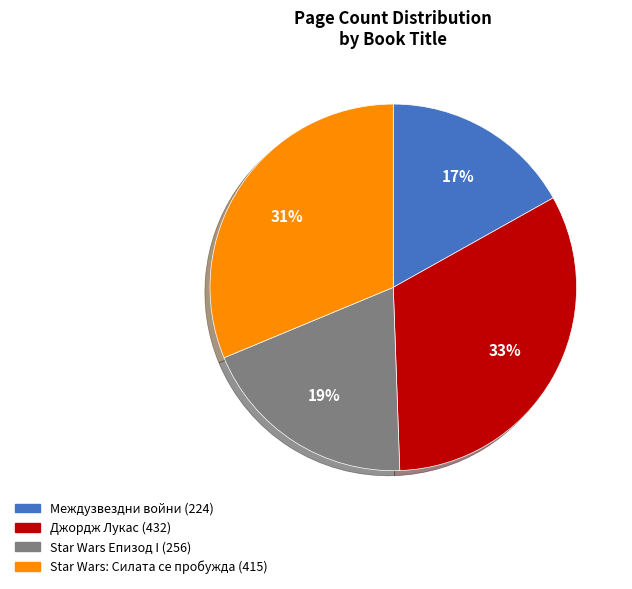

To the nearest percent, what percentage of the pie is Star Wars Епизод I (256)?

19%